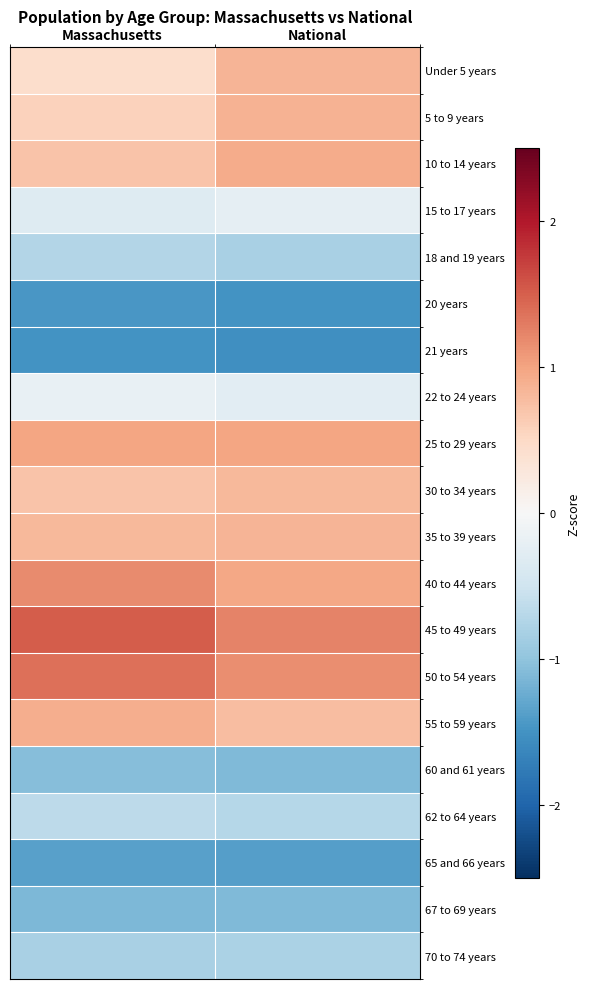

Rank the series by their maximum value, from lowest to highest.

21 years, 20 years, 65 and 66 years, 67 to 69 years, 60 and 61 years, 70 to 74 years, 18 and 19 years, 62 to 64 years, 15 to 17 years, 22 to 24 years, 30 to 34 years, 35 to 39 years, Under 5 years, 5 to 9 years, 55 to 59 years, 10 to 14 years, 25 to 29 years, 40 to 44 years, 50 to 54 years, 45 to 49 years